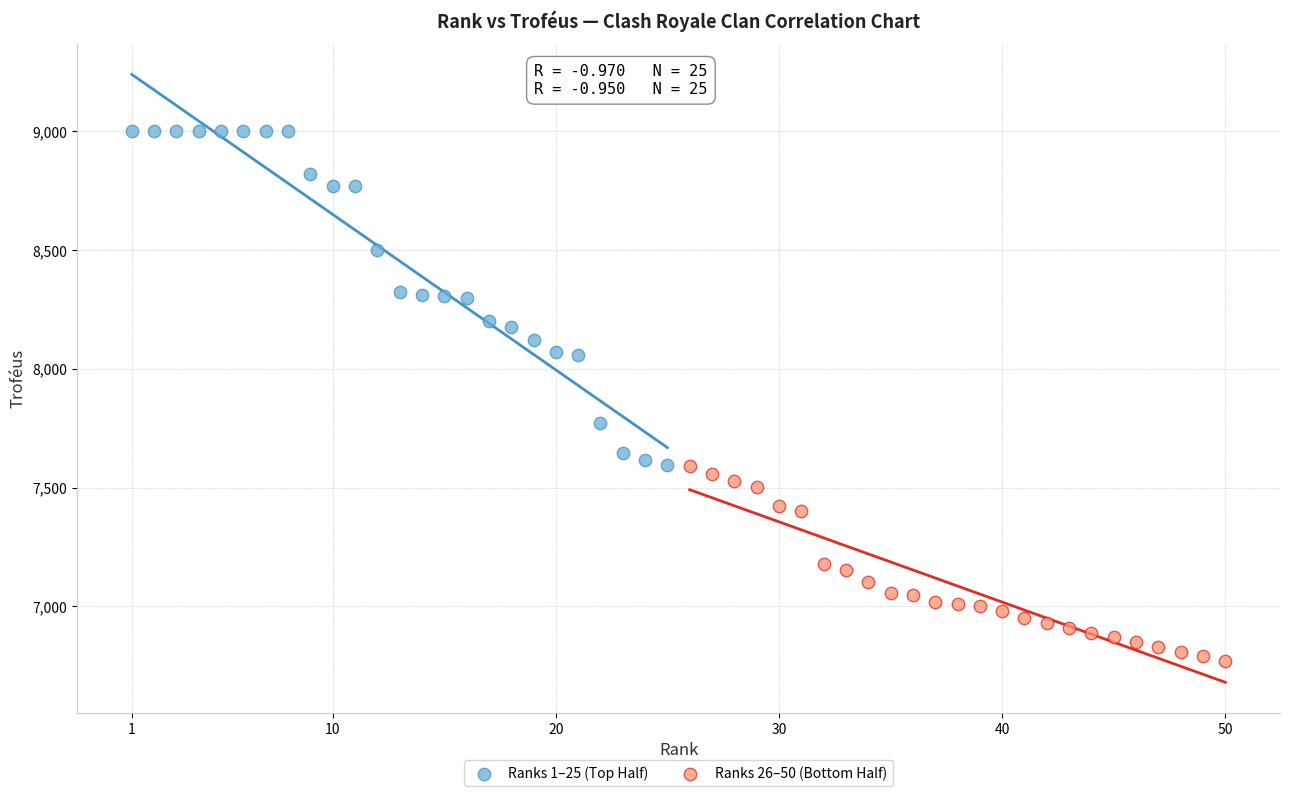

Which series reaches the maximum Y coordinate?

Ranks 1–25 (Top Half)